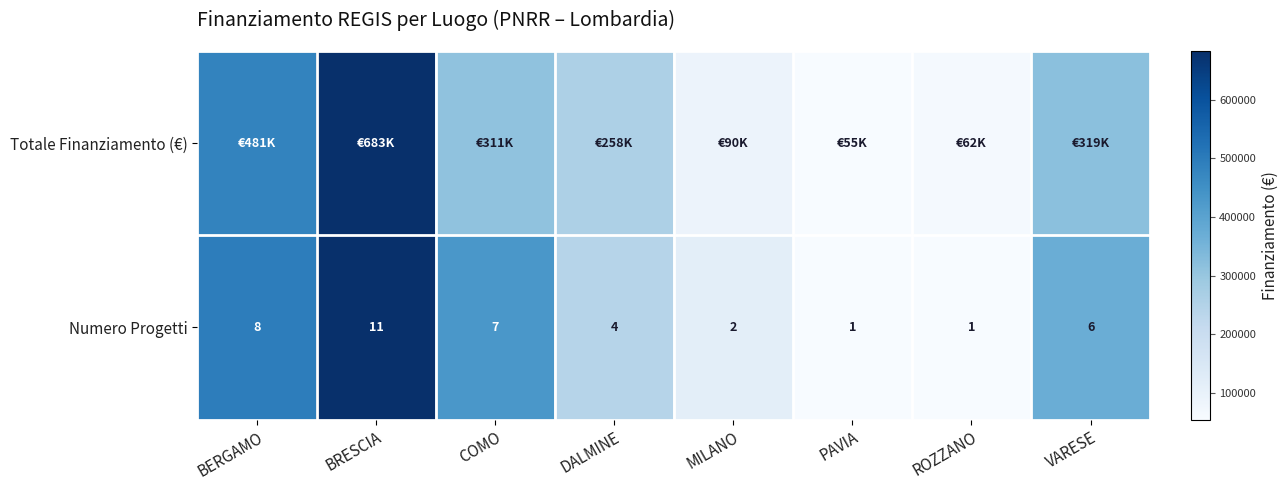

At which label does Numero Progetti first exceed 6?

BERGAMO